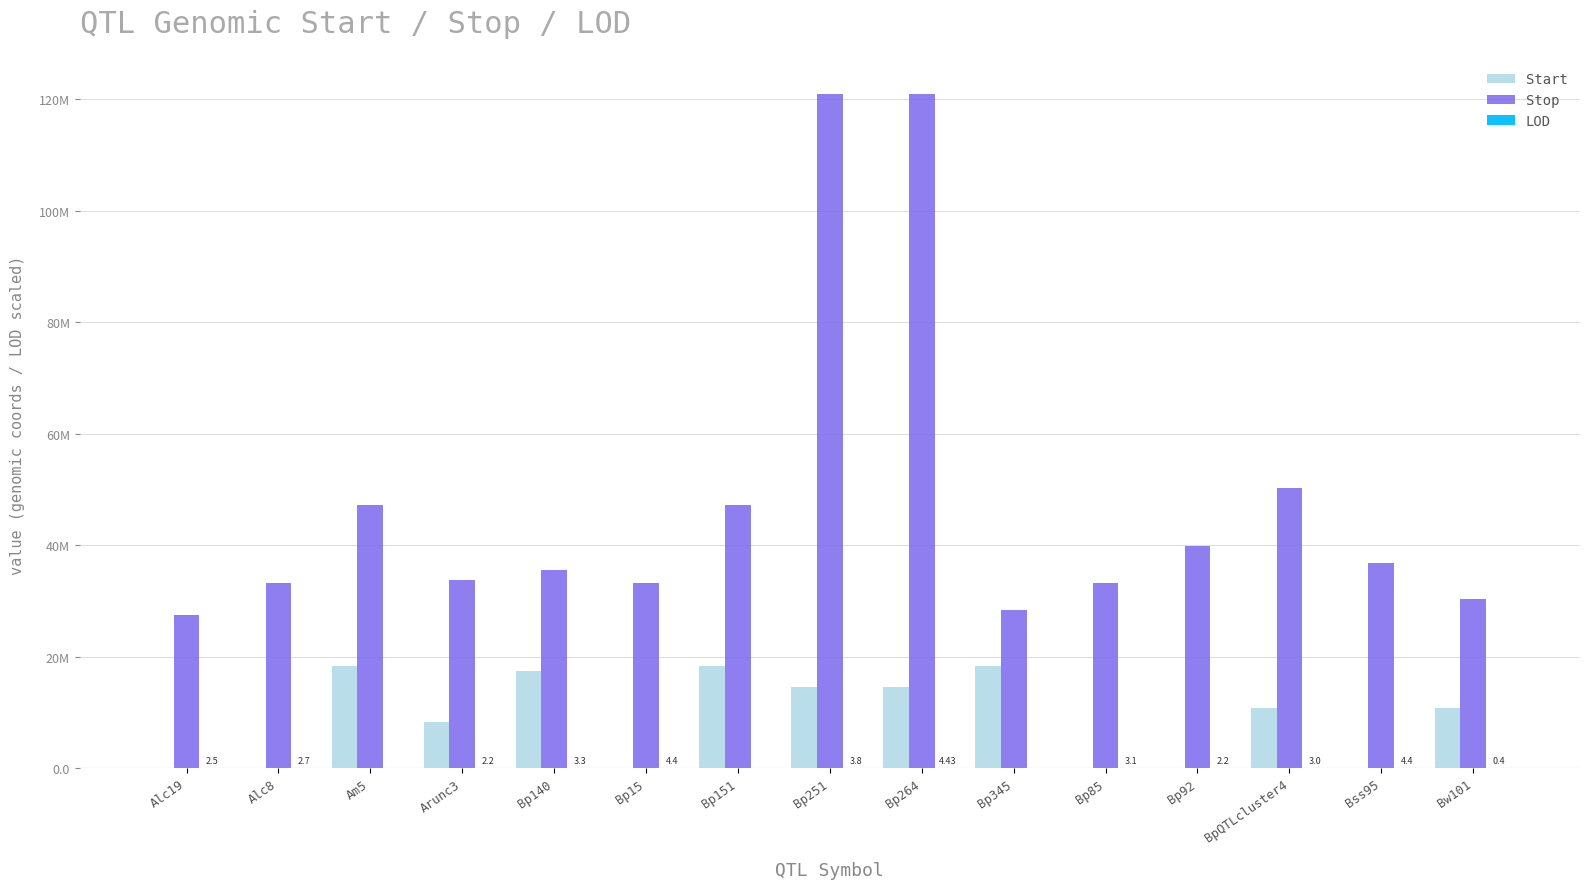

The value of Start at Bp15 is 1.6. True or false?

False